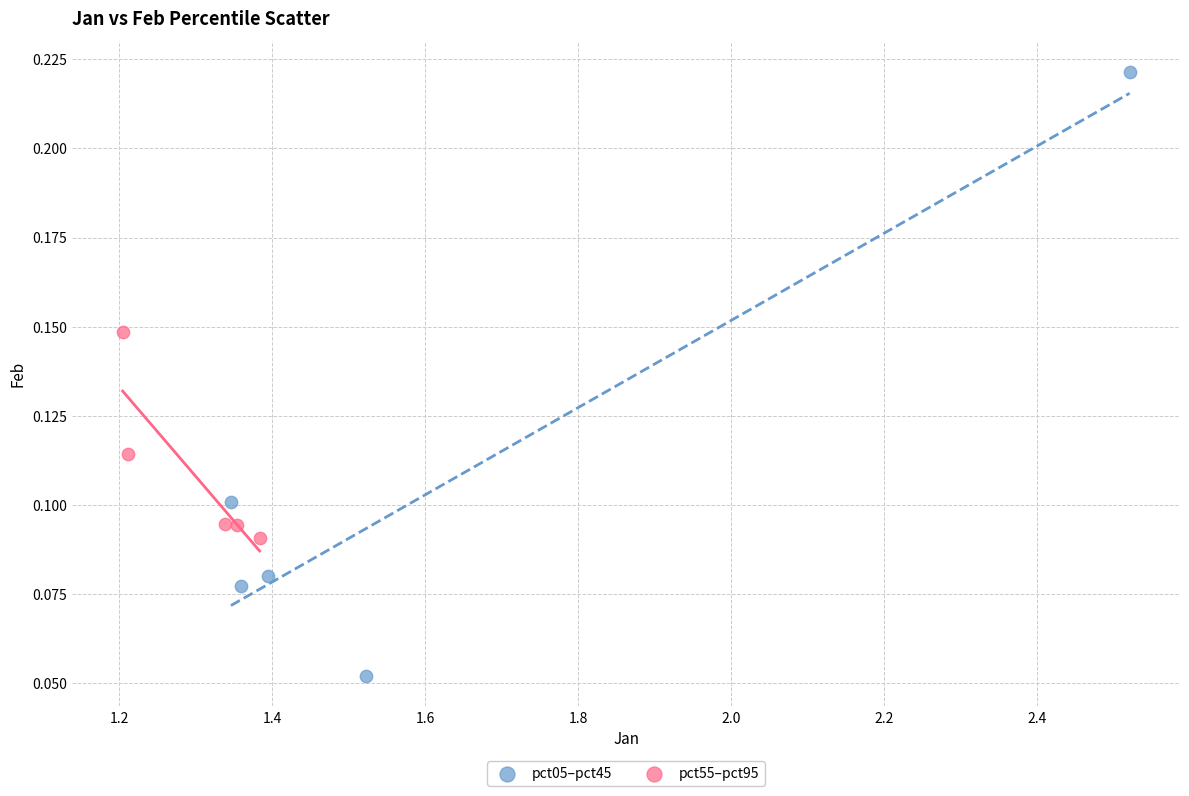

What are all the series names shown in the legend?

pct05–pct45, pct55–pct95